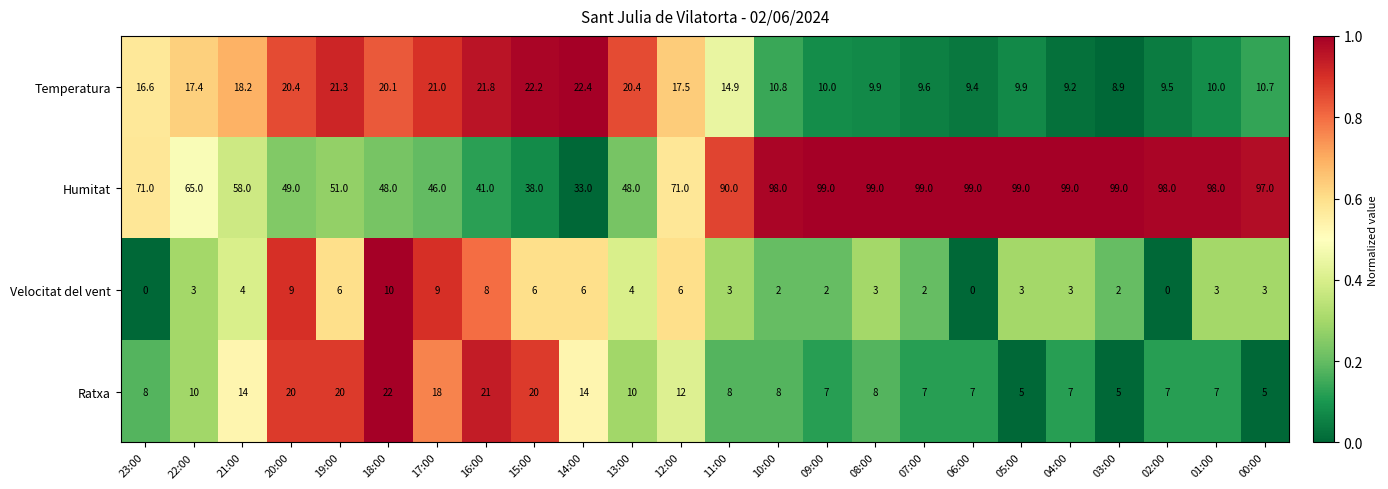

The Velocitat del vent series shows 9.0 at 17:00. True or false?

True